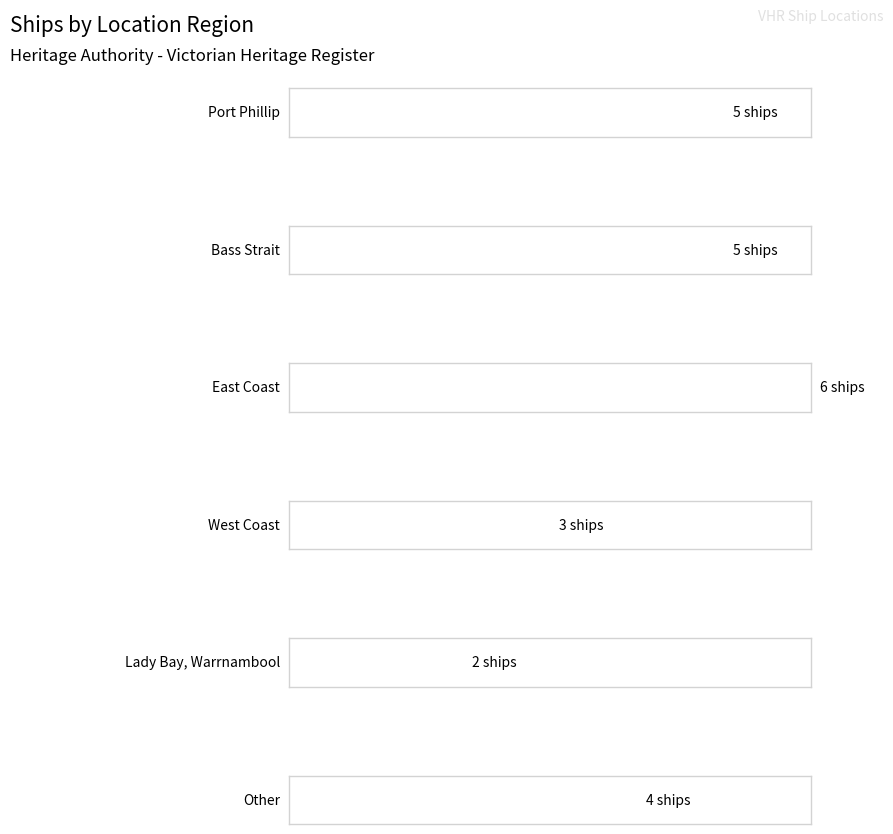

What is the value of the 5th bar from the left?

2